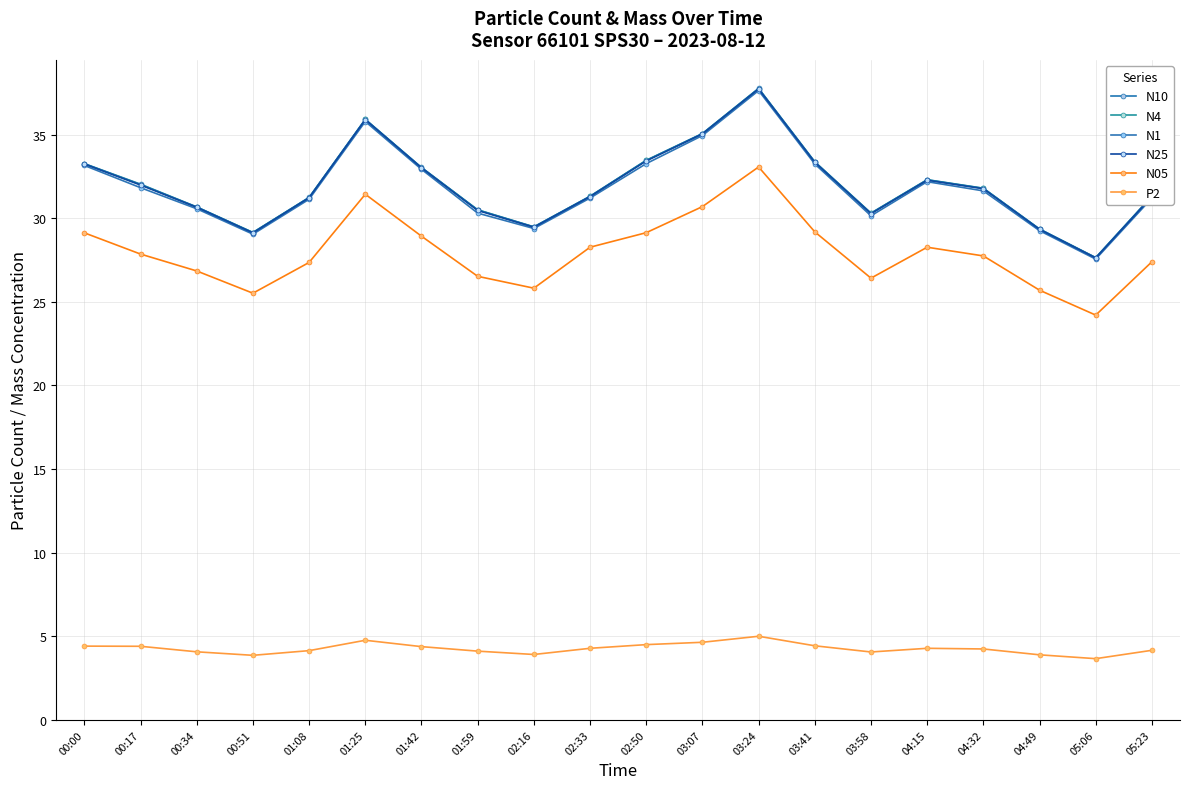

Is this an area chart (filled region under the line)?

No